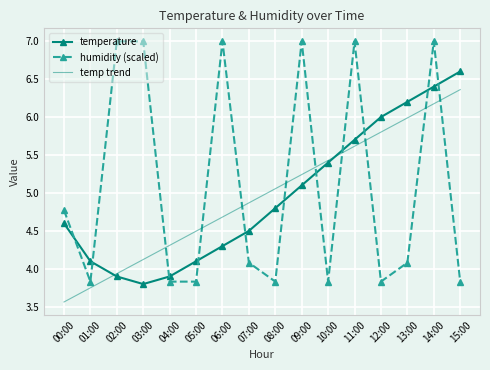

At 14:00, list the series in order from largest to smallest.

humidity (scaled), temperature, temp trend